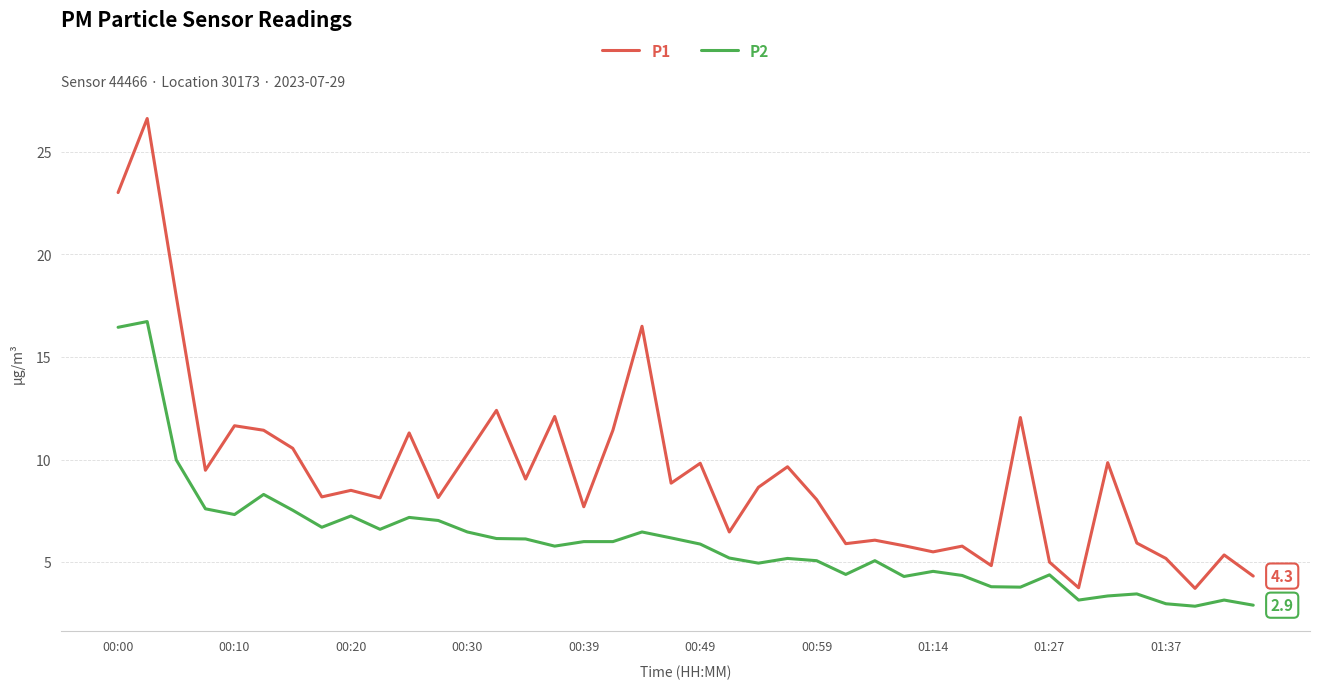

True or false: P2 and P1 cross at least once.

False